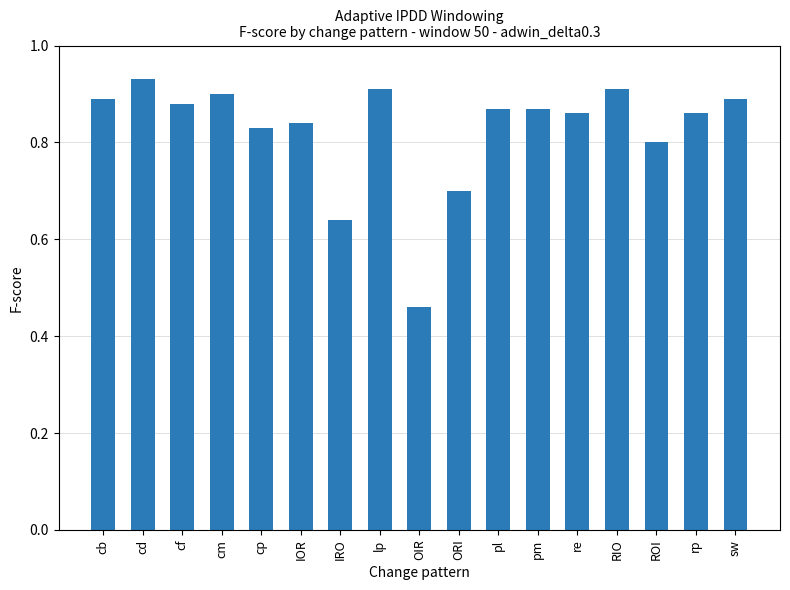

What is the label of the 16th bar from the right?

cd